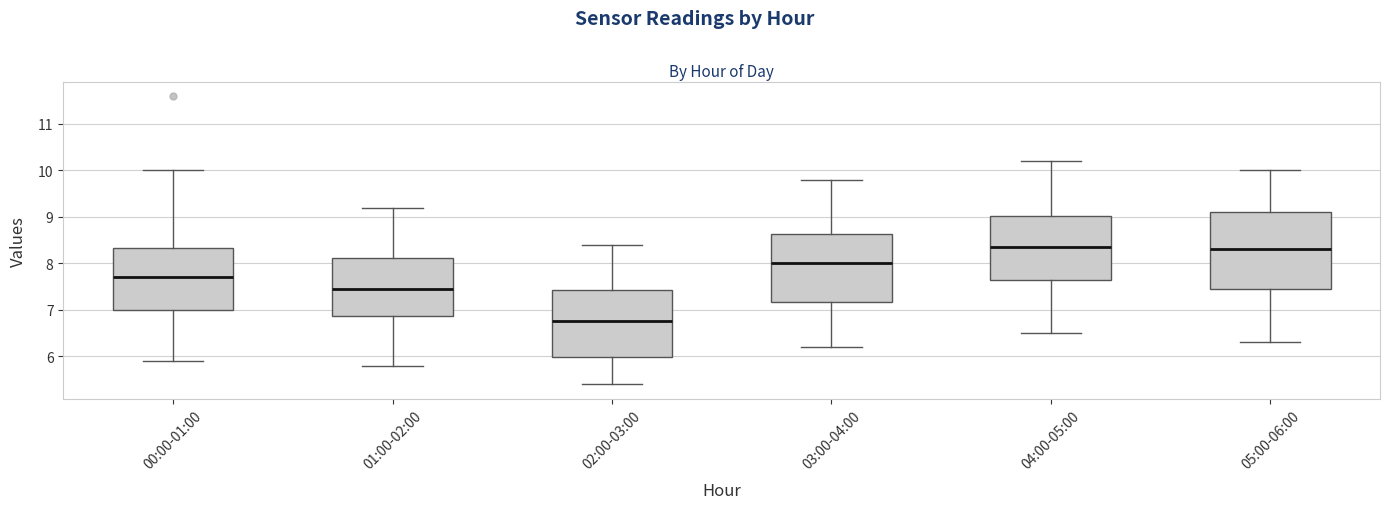

Which box is the tallest, from its lower edge to its upper edge?

05:00-06:00